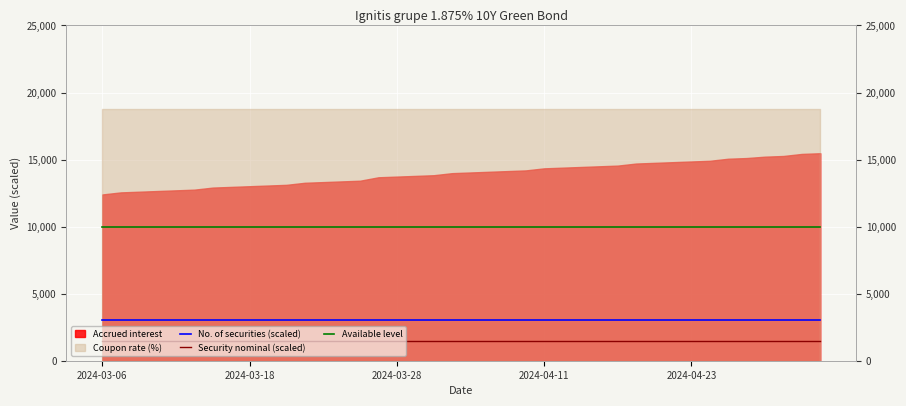

The No. of securities (scaled) series shows 3000 at 39. True or false?

True